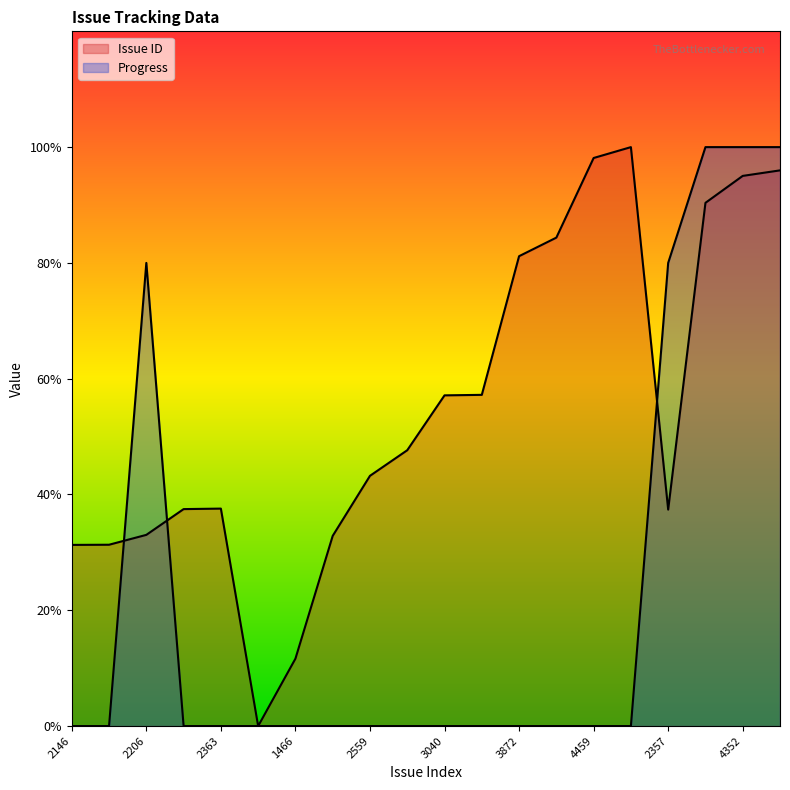

What is the total value across all series at 4352?

195.0